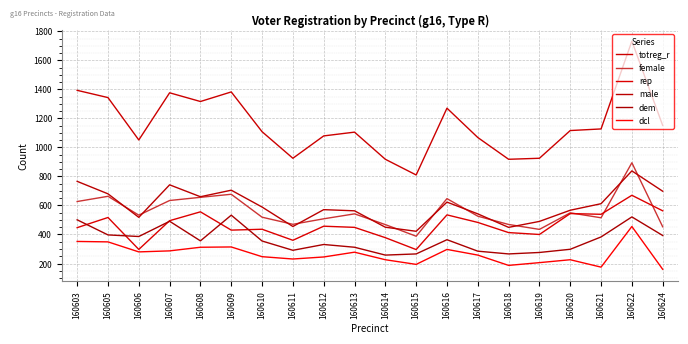

What is the difference between the highest and lowest values at 160614?

692